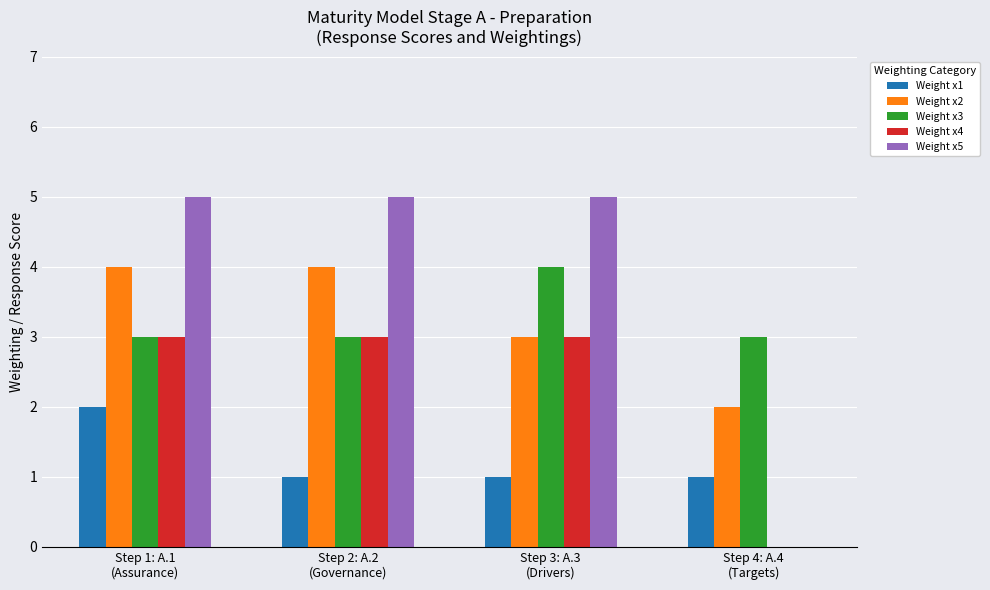

Reading right to left, extract all data points from this chart.

Weight x1: Step 4: A.4
(Targets)=1	Step 3: A.3
(Drivers)=1	Step 2: A.2
(Governance)=1	Step 1: A.1
(Assurance)=2
Weight x2: Step 4: A.4
(Targets)=2	Step 3: A.3
(Drivers)=3	Step 2: A.2
(Governance)=4	Step 1: A.1
(Assurance)=4
Weight x3: Step 4: A.4
(Targets)=3	Step 3: A.3
(Drivers)=4	Step 2: A.2
(Governance)=3	Step 1: A.1
(Assurance)=3
Weight x4: Step 4: A.4
(Targets)=0	Step 3: A.3
(Drivers)=3	Step 2: A.2
(Governance)=3	Step 1: A.1
(Assurance)=3
Weight x5: Step 4: A.4
(Targets)=0	Step 3: A.3
(Drivers)=5	Step 2: A.2
(Governance)=5	Step 1: A.1
(Assurance)=5